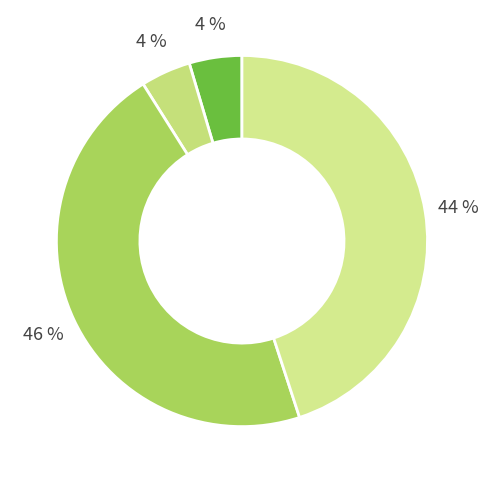

Count the number of slices in the pie.

4